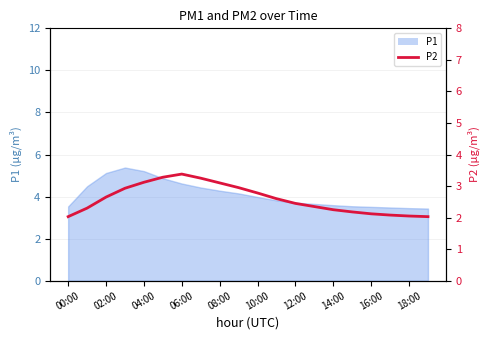

What is the label of the 14th point from the left?

13